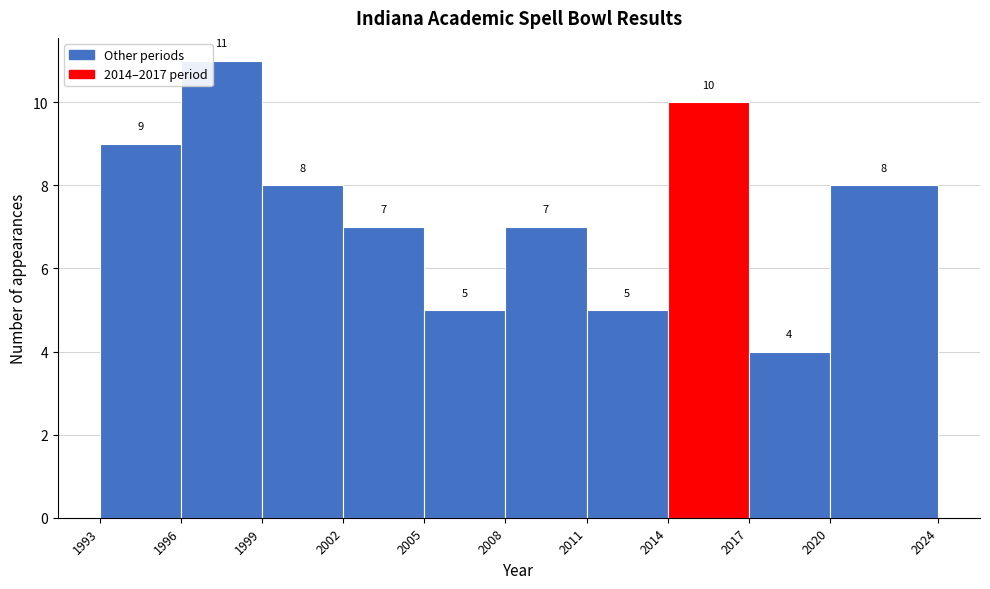

Reading left to right, transcribe this chart: for each bar, give the range it covers on the x-axis and its height.

1993 to 1996: 9
1996 to 1999: 11
1999 to 2002: 8
2002 to 2005: 7
2005 to 2008: 5
2008 to 2011: 7
2011 to 2014: 5
2014 to 2017: 10
2017 to 2020: 4
2020 to 2024: 8